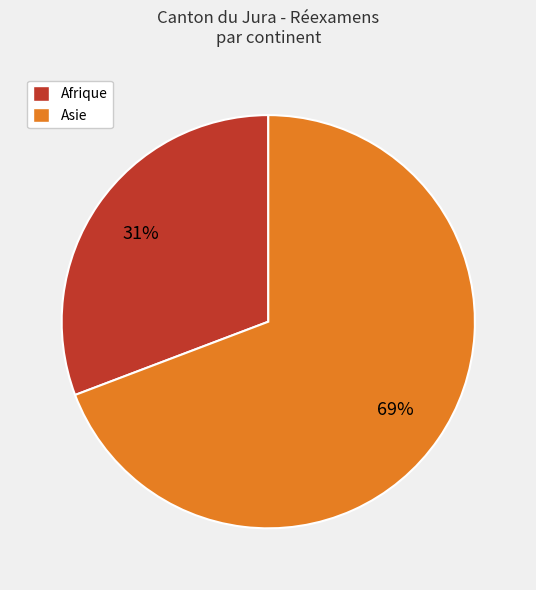

Do Asie and Afrique together represent more than half of the pie?

Yes